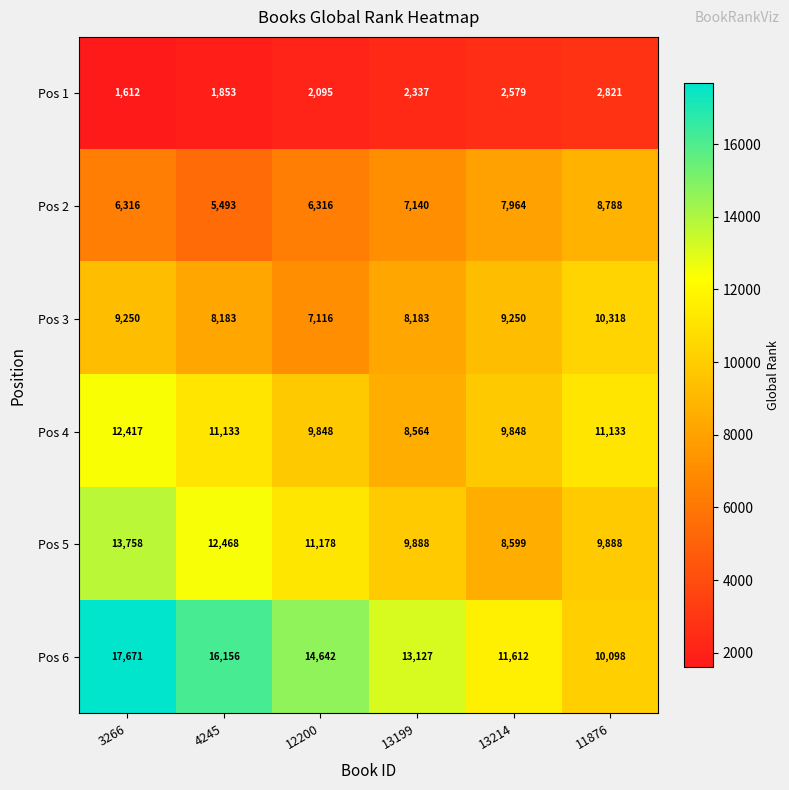

True or false: Pos 3 has a value of 9250 at 3266.

True